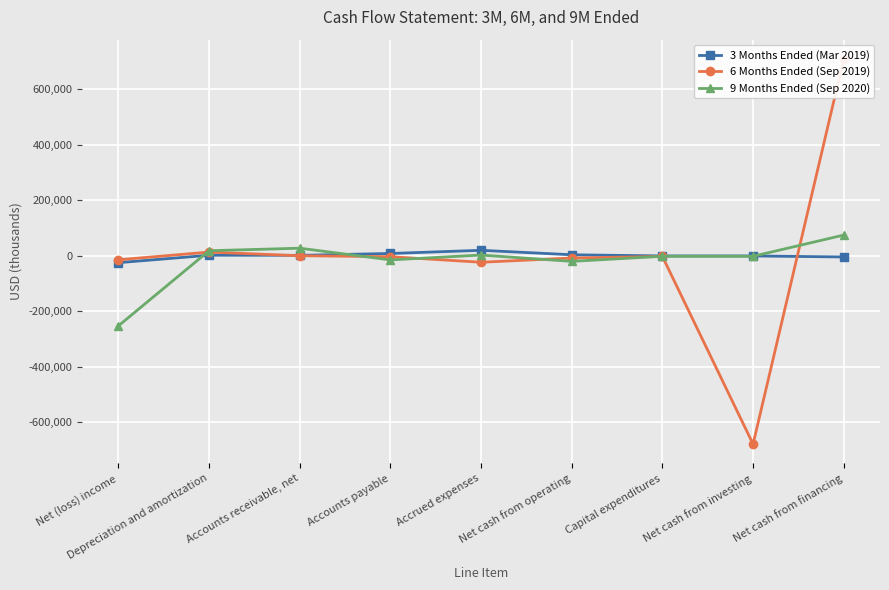

What is the difference between the second highest and minimum values in the 9 Months Ended (Sep 2020) series?

279894